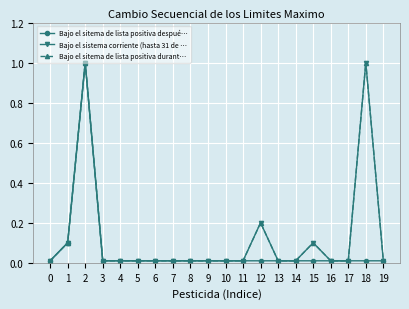

True or false: Bajo el sistema corriente (hasta 31 de … and Bajo el sitema de lista positiva despué… intersect in this chart.

False